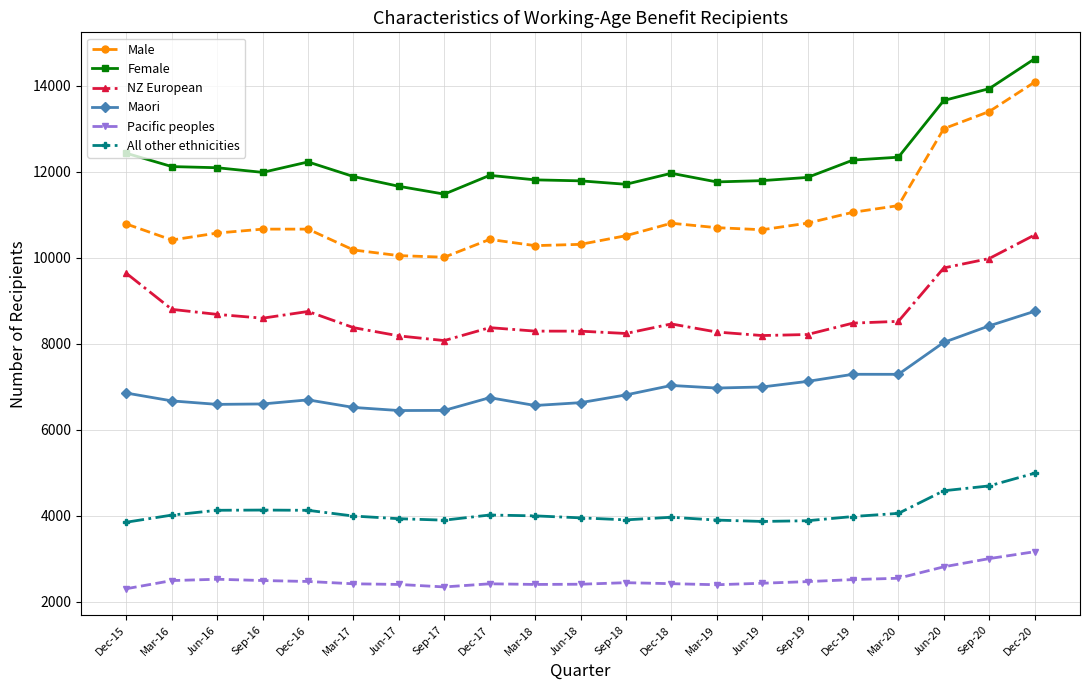

True or false: NZ European and Pacific peoples cross at least once.

False